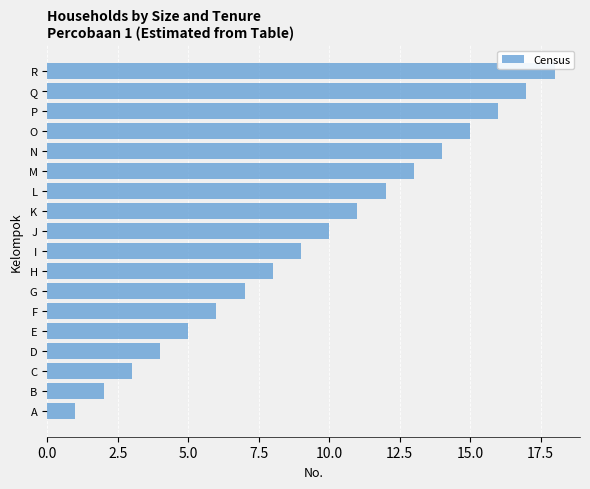

Are the bars grouped side by side (vs. stacked)?

No